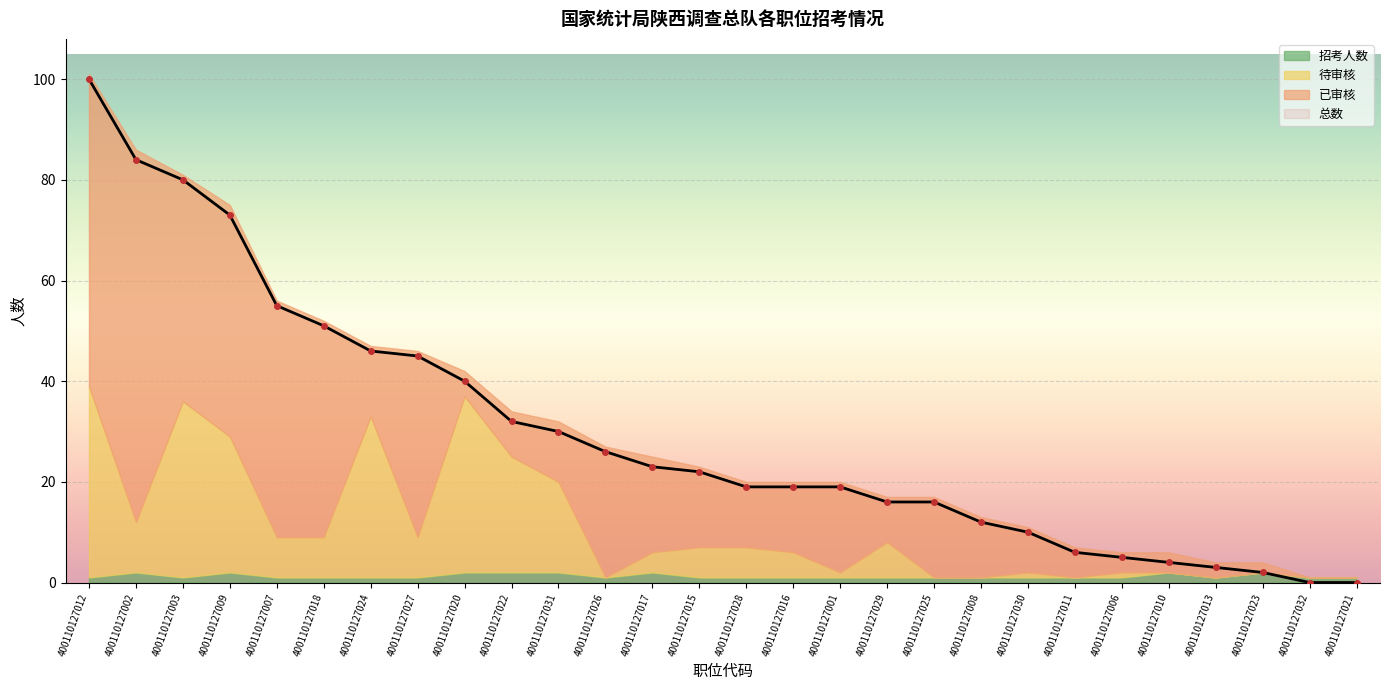

Reading left to right, what are all the values shown in this chart?

总数: 400110127012=100	400110127002=84	400110127003=80	400110127009=73	400110127007=55	400110127018=51	400110127024=46	400110127027=45	400110127020=40	400110127022=32	400110127031=30	400110127026=26	400110127017=23	400110127015=22	400110127028=19	400110127016=19	400110127001=19	400110127029=16	400110127025=16	400110127008=12	400110127030=10	400110127011=6	400110127006=5	400110127010=4	400110127013=3	400110127023=2	400110127032=0	400110127021=0
已审核: 400110127012=62	400110127002=74	400110127003=45	400110127009=46	400110127007=47	400110127018=43	400110127024=14	400110127027=37	400110127020=5	400110127022=9	400110127031=12	400110127026=26	400110127017=19	400110127015=16	400110127028=13	400110127016=14	400110127001=18	400110127029=9	400110127025=16	400110127008=12	400110127030=9	400110127011=6	400110127006=4	400110127010=4	400110127013=3	400110127023=2	400110127032=0	400110127021=0
待审核: 400110127012=38	400110127002=10	400110127003=35	400110127009=27	400110127007=8	400110127018=8	400110127024=32	400110127027=8	400110127020=35	400110127022=23	400110127031=18	400110127026=0	400110127017=4	400110127015=6	400110127028=6	400110127016=5	400110127001=1	400110127029=7	400110127025=0	400110127008=0	400110127030=1	400110127011=0	400110127006=1	400110127010=0	400110127013=0	400110127023=0	400110127032=0	400110127021=0
招考人数: 400110127012=1	400110127002=2	400110127003=1	400110127009=2	400110127007=1	400110127018=1	400110127024=1	400110127027=1	400110127020=2	400110127022=2	400110127031=2	400110127026=1	400110127017=2	400110127015=1	400110127028=1	400110127016=1	400110127001=1	400110127029=1	400110127025=1	400110127008=1	400110127030=1	400110127011=1	400110127006=1	400110127010=2	400110127013=1	400110127023=2	400110127032=1	400110127021=1